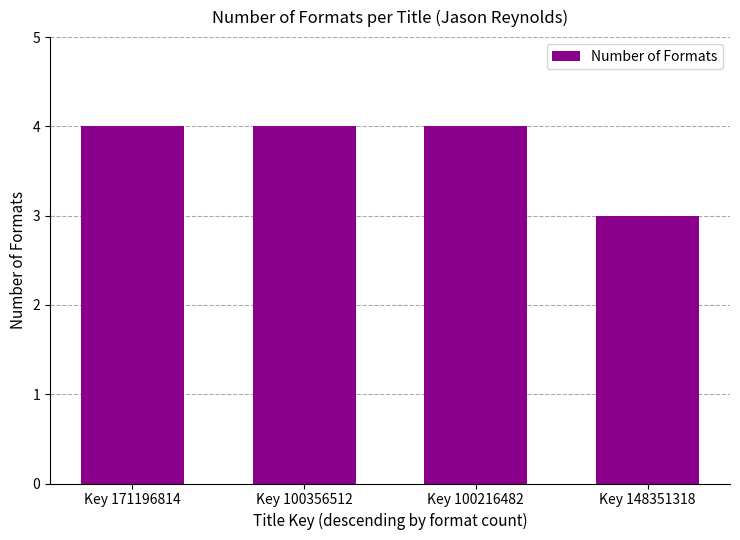

What is the label of the 2nd bar from the right?

Key 100216482